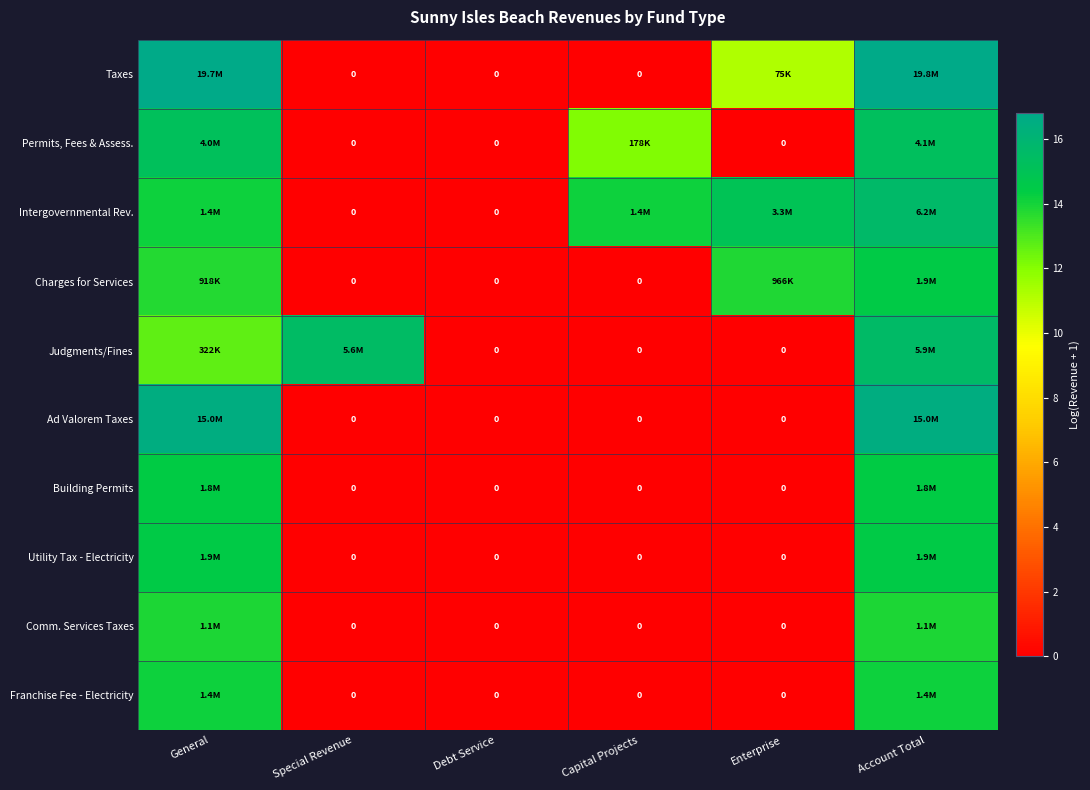

Rank the categories by Franchise Fee - Electricity value from lowest to highest.

Special Revenue, Debt Service, Capital Projects, Enterprise, General, Account Total